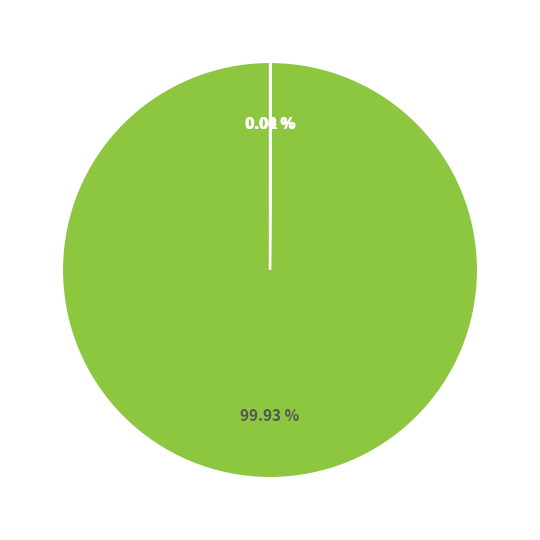

Is there any slice that represents more than half of the pie?

Yes